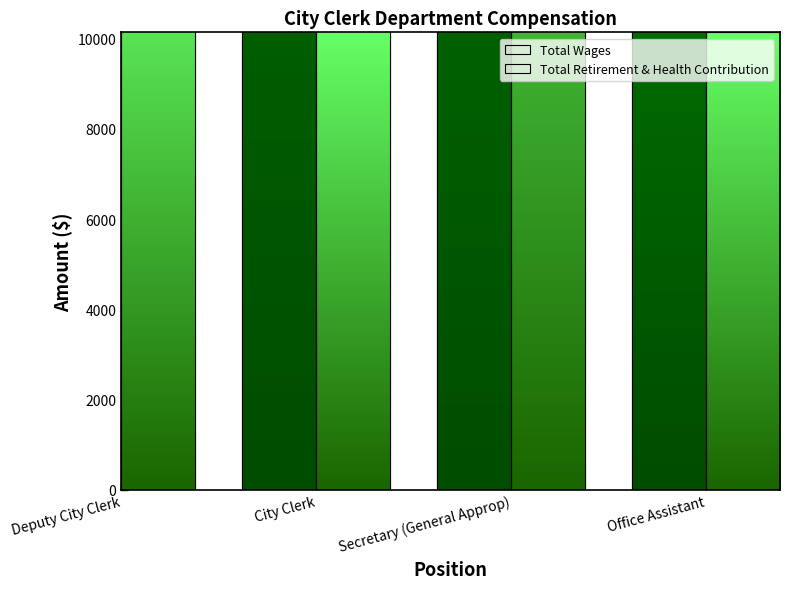

At which label does Total Retirement & Health Contribution first exceed 12309?

Secretary (General Approp)